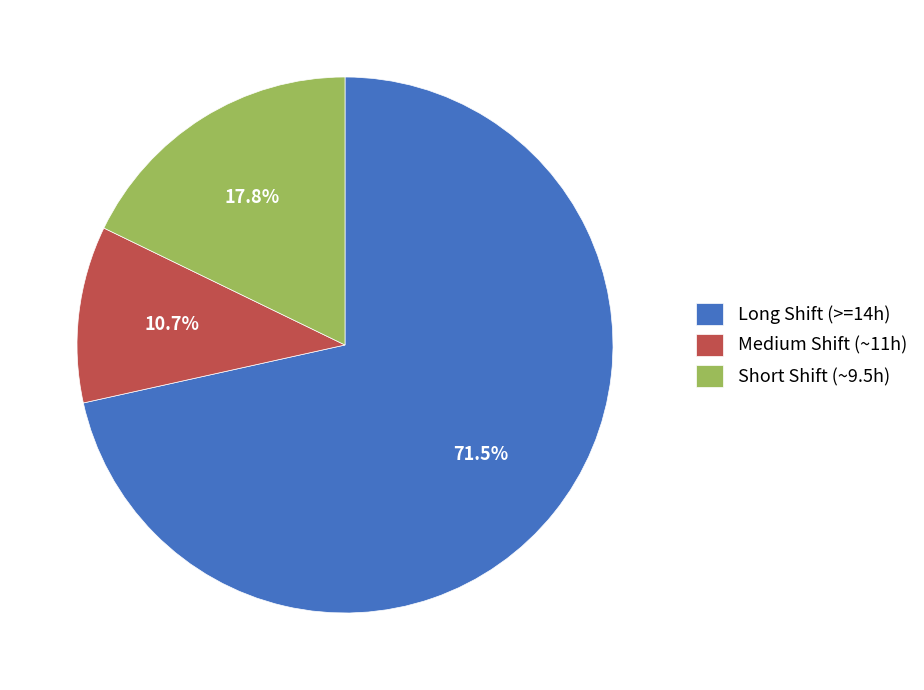

To the nearest percent, what is the average slice percentage?

33%